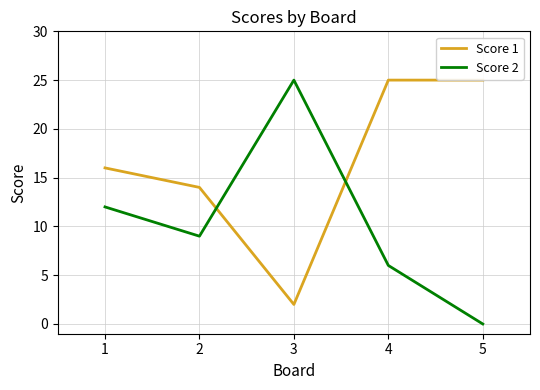

What are all the series names shown in the legend?

Score 1, Score 2